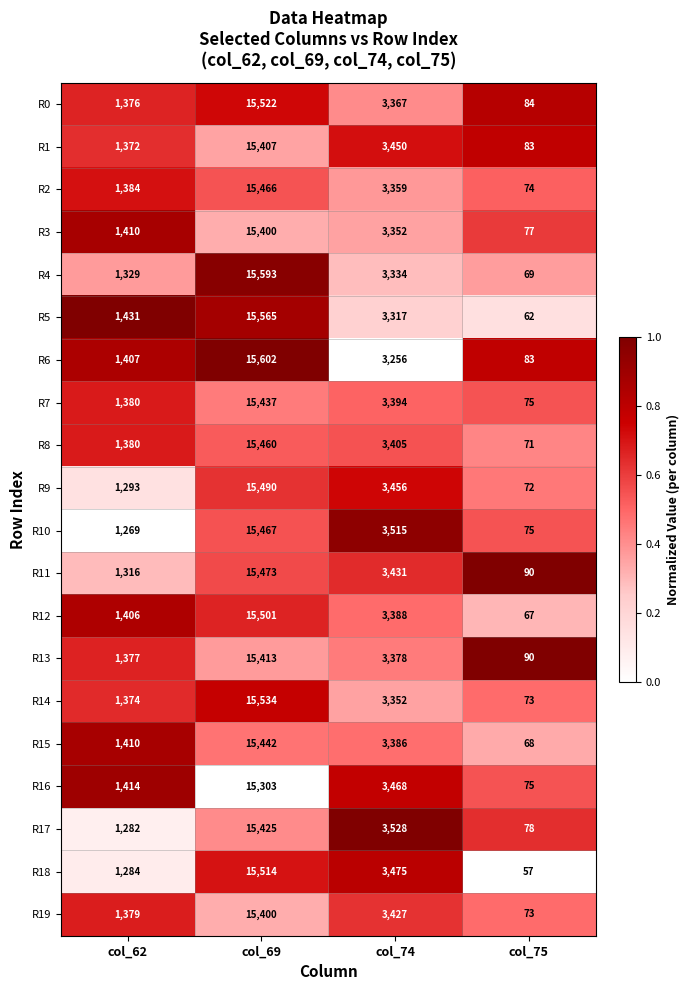

Which series changed the most between col_62 and col_69?

R4